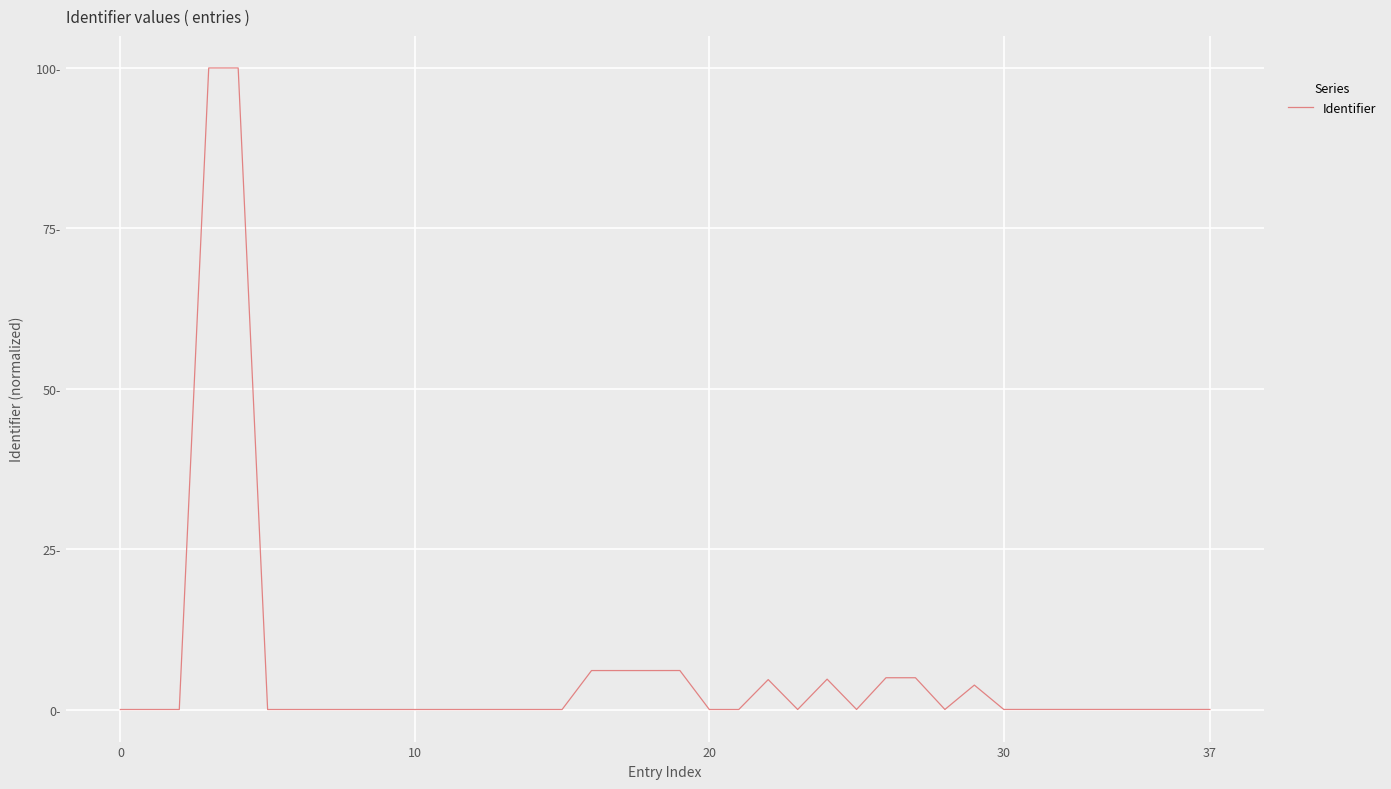

Does the chart display data point markers on the line(s)?

No